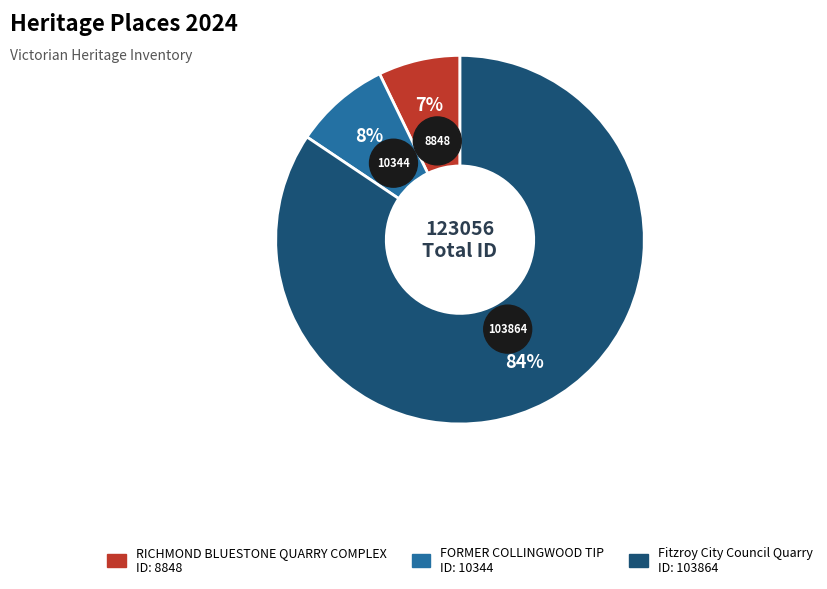

Which category has the smallest portion of the pie?

RICHMOND BLUESTONE QUARRY COMPLEX